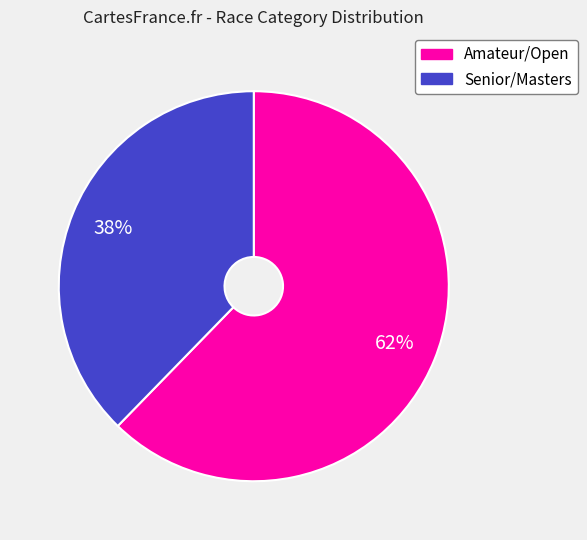

To the nearest percent, what is the average slice percentage?

50%